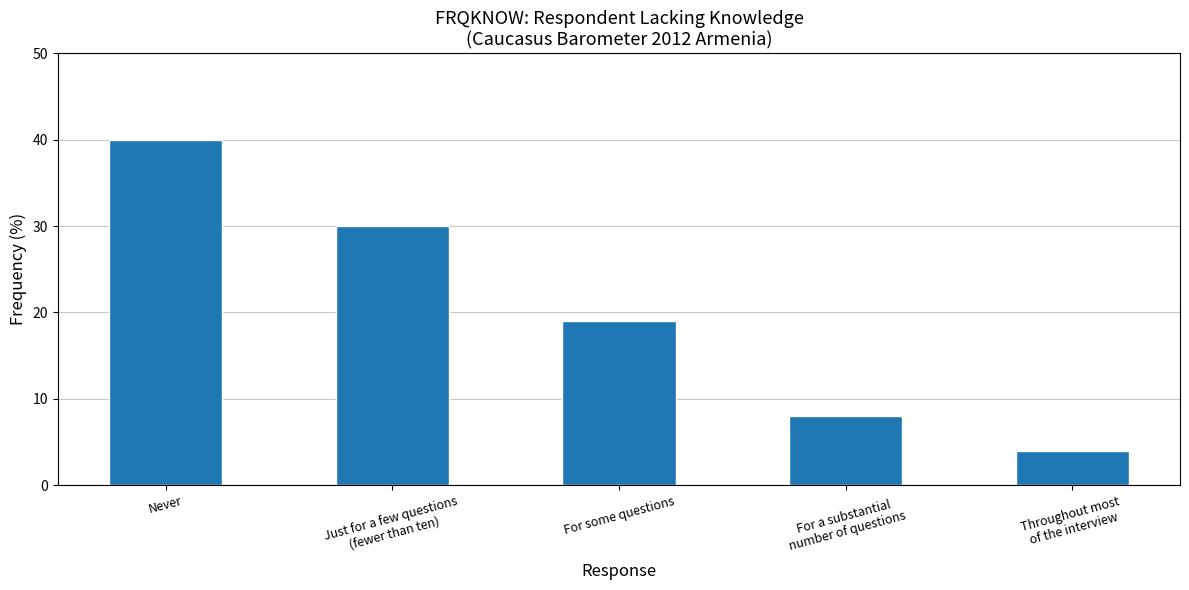

Reading left to right, list all the values displayed in this chart.

40	30	19	8	4